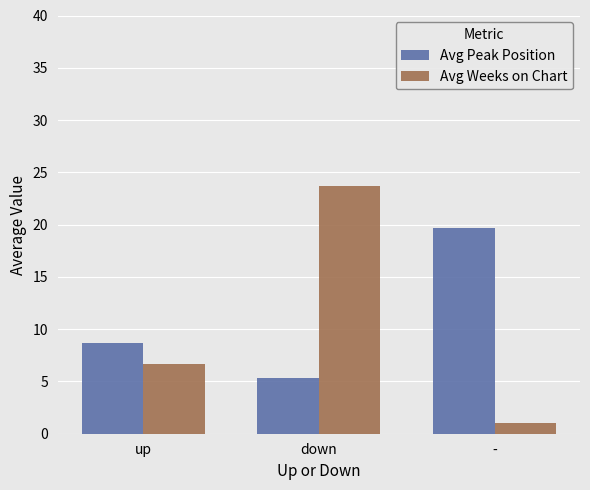

How many data points does each series have?

3